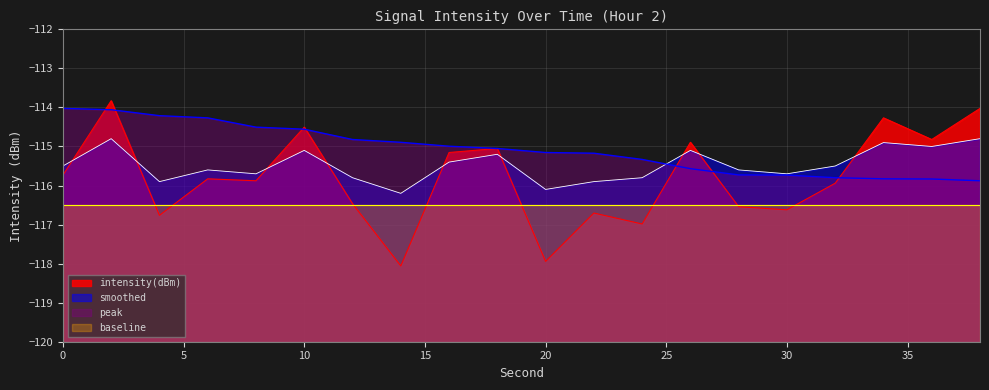

How many lines are shown in the chart?

4